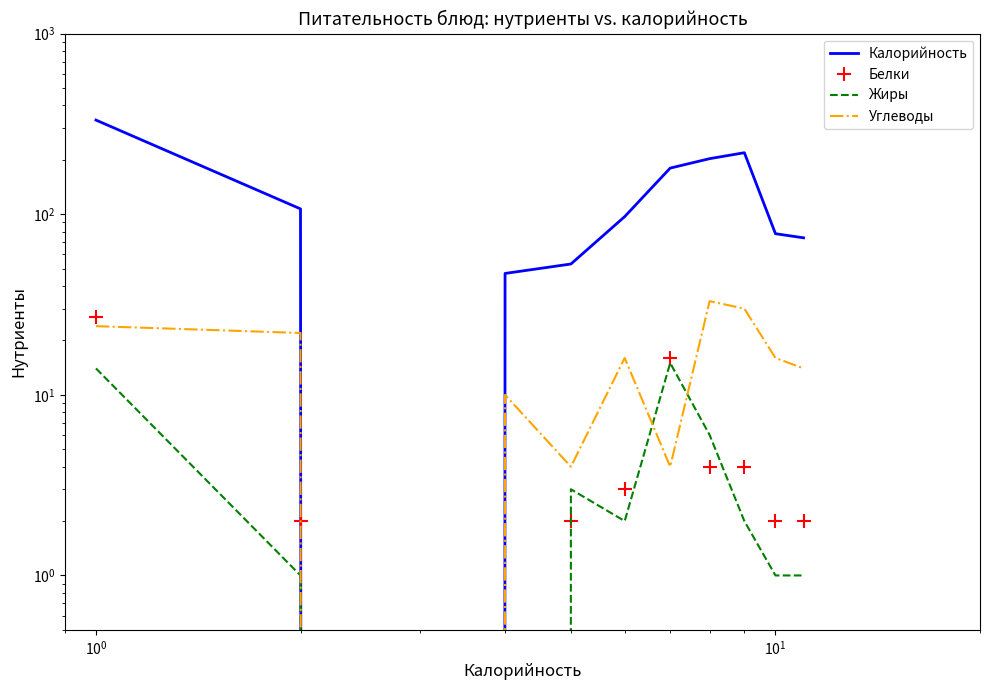

Reading right to left, extract all data points from this chart.

Калорийность: 74	78	219	203	180	97	53	47	0	107	332
Белки: 2	2	4	4	16	3	2	0	0	2	27
Жиры: 1	1	2	6	15	2	3	0	0	1	14
Углеводы: 14	16	30	33	4	16	4	10	0	22	24